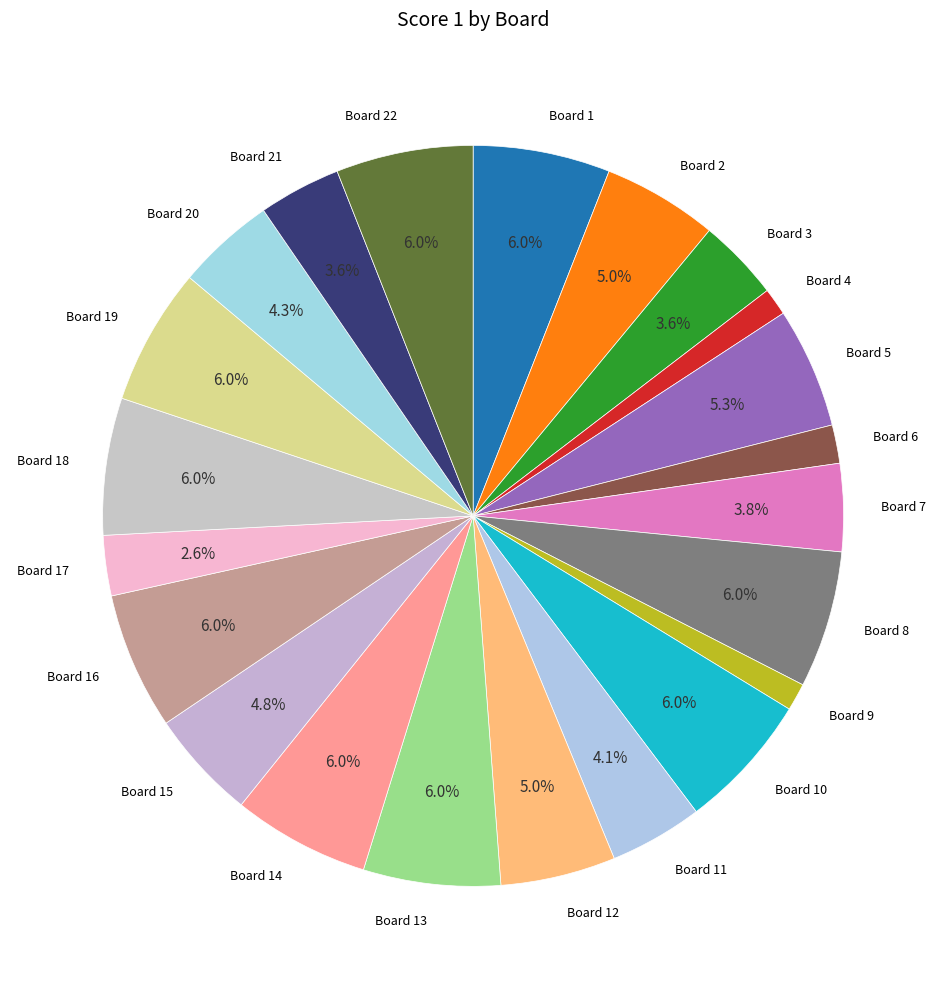

Count the number of slices in the pie.

22